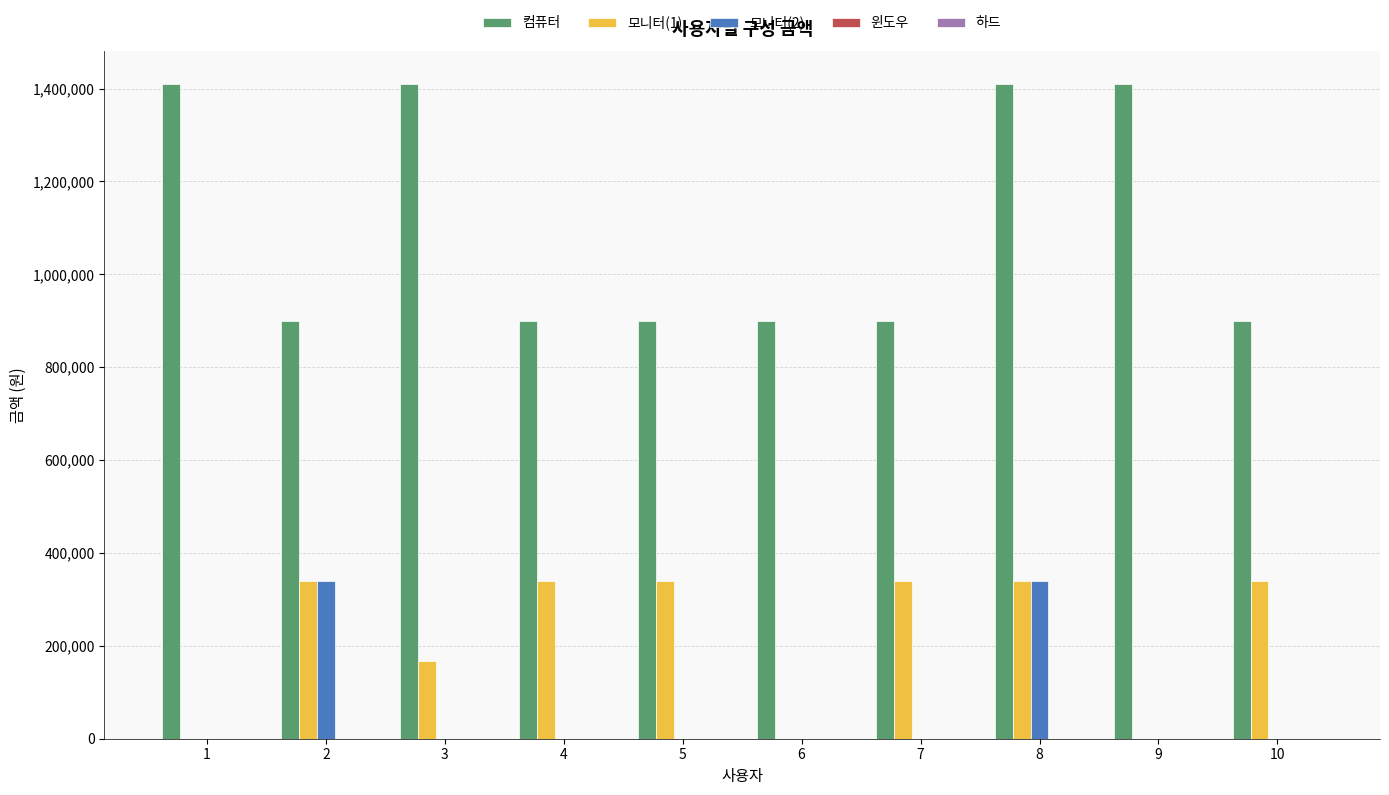

How many groups of bars are there?

10